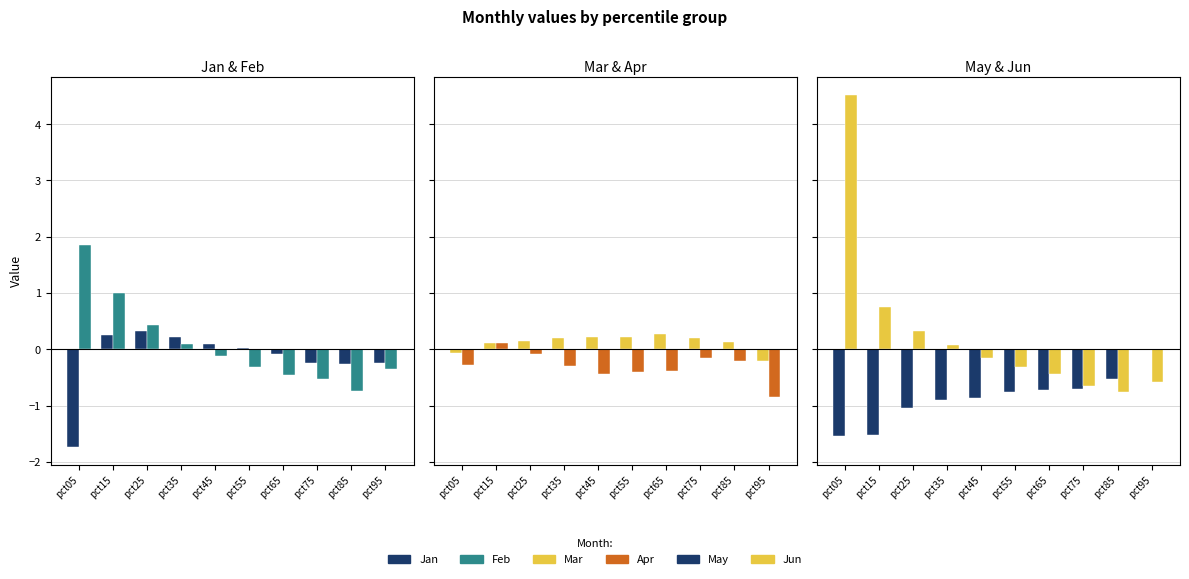

The Jun series shows -0.6 at pct95. True or false?

True